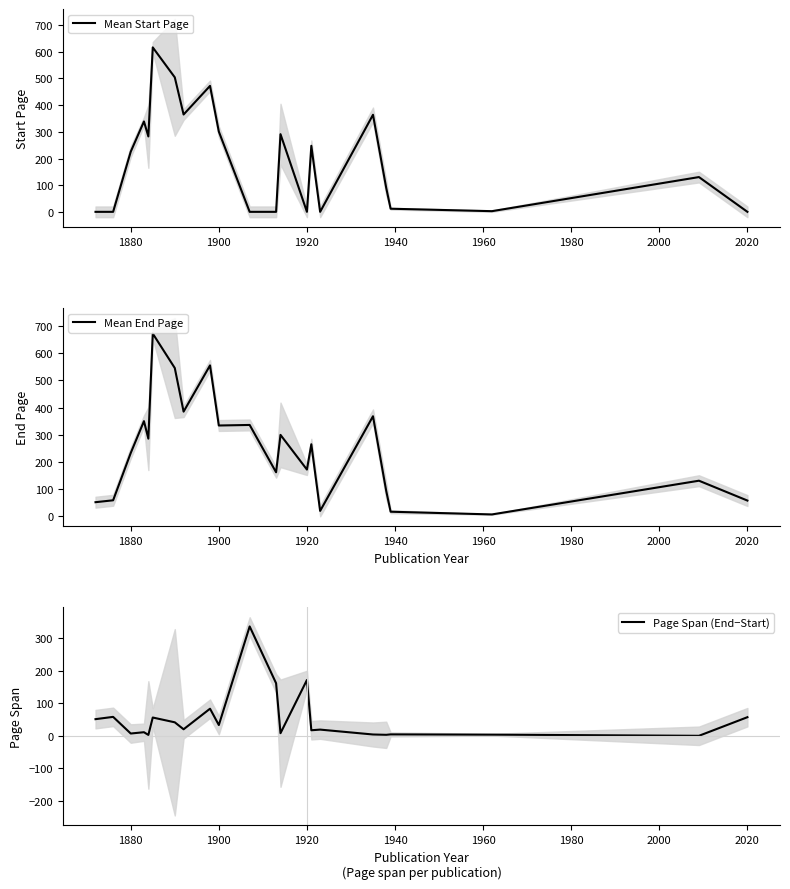

The value of Mean Start Page at 1880 is 226.0. True or false?

True